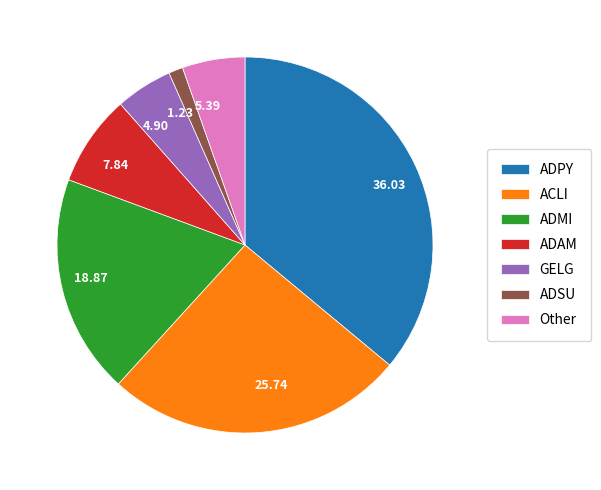

Does any single category account for the majority?

No